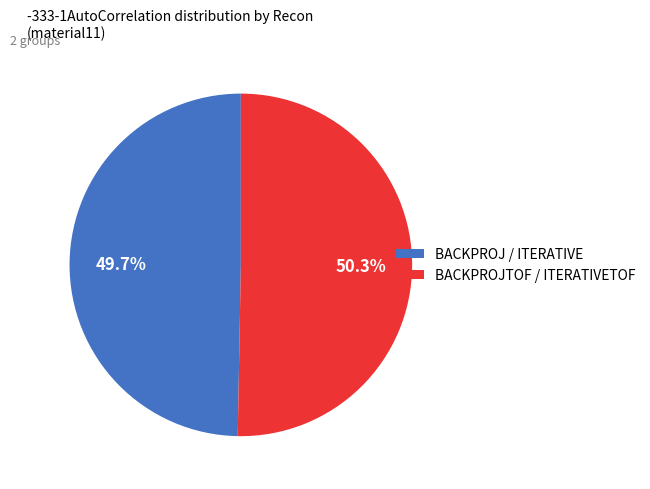

Does any single category account for the majority?

Yes